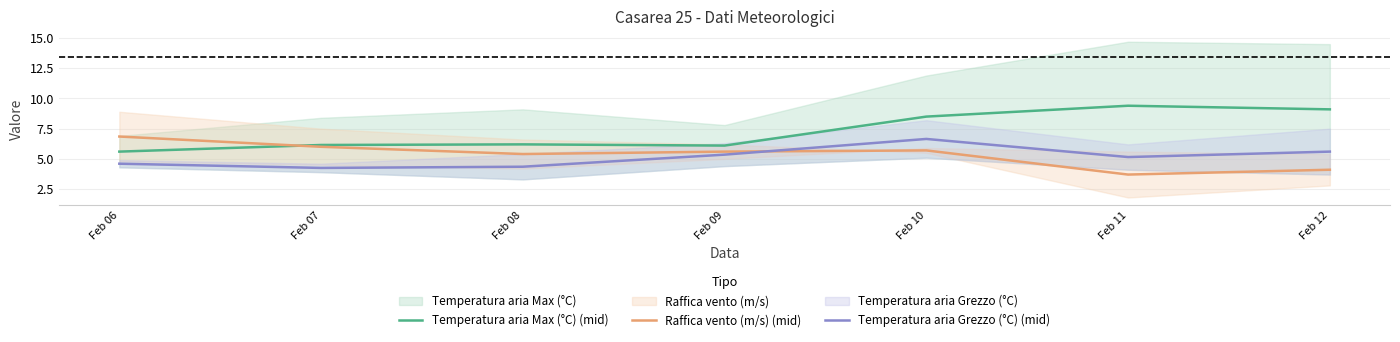

Which series has the widest spread of values?

Temperatura aria Max (°C) (mid)